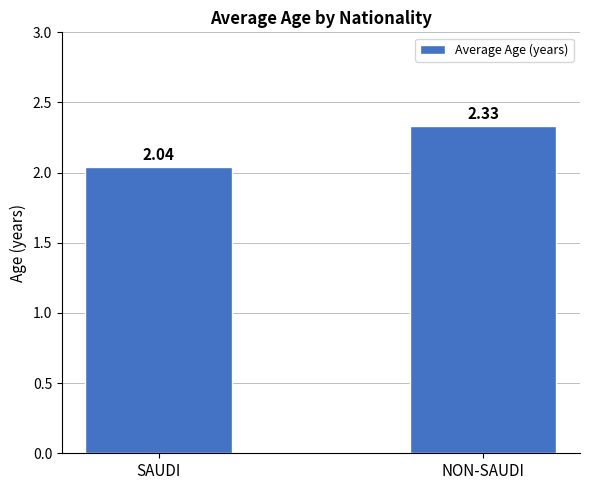

What is the sum of the values at NON-SAUDI and SAUDI?

4.4